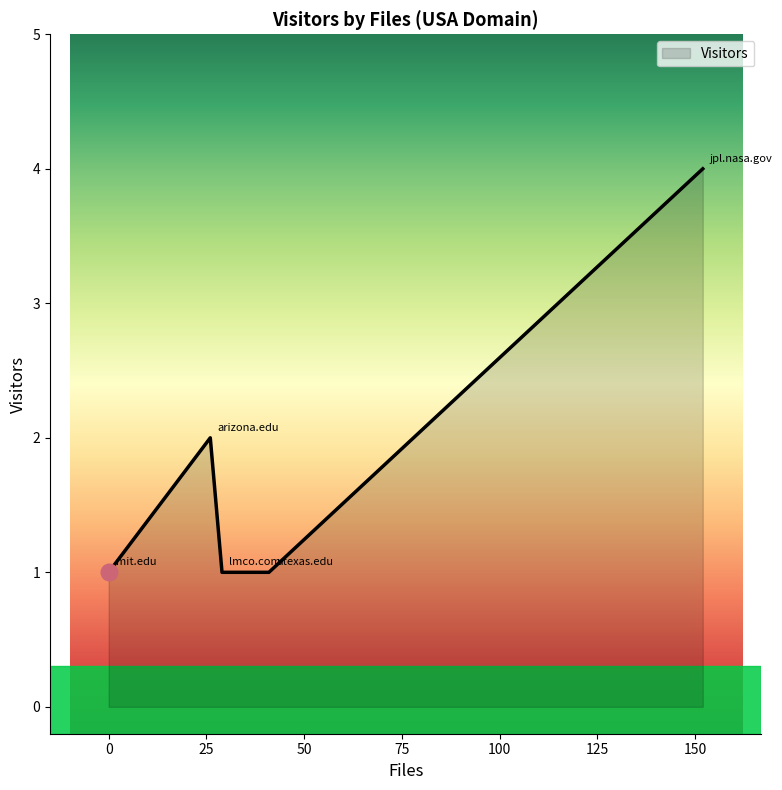

What is the maximum value shown in the chart?

4